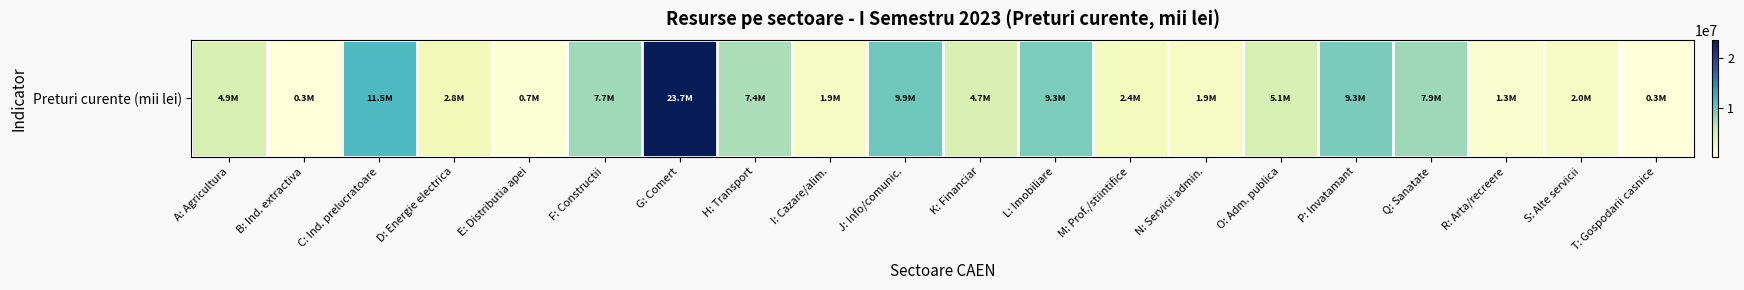

Is it true that the value at J: Info/comunic. is 15198703.3?

False